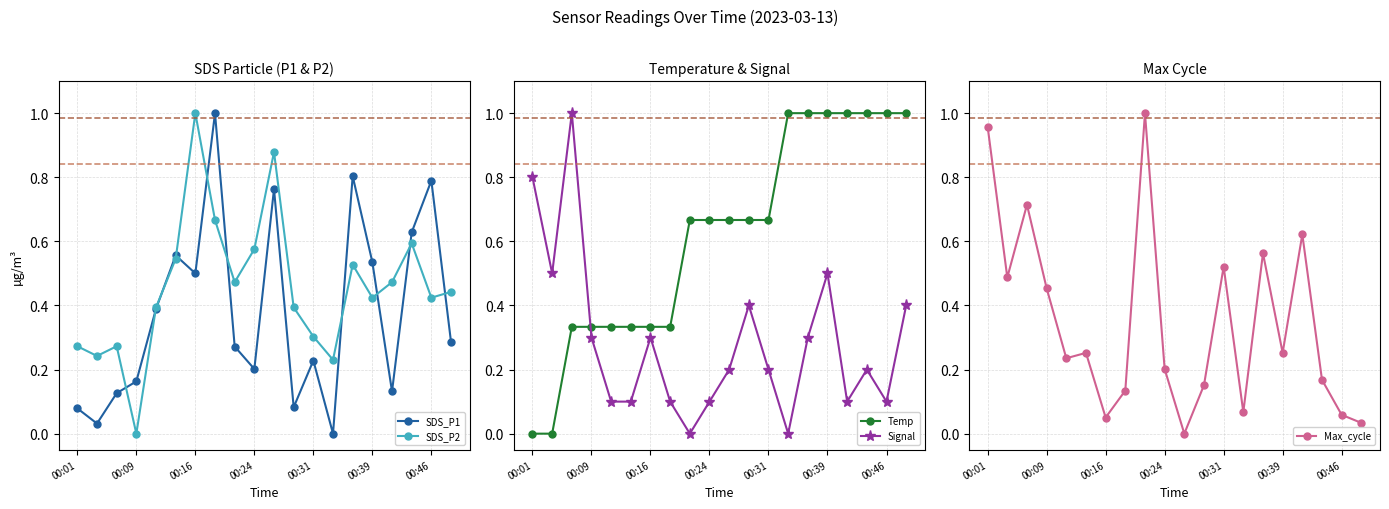

Which category has the highest value in the SDS_P2 series?

00:16